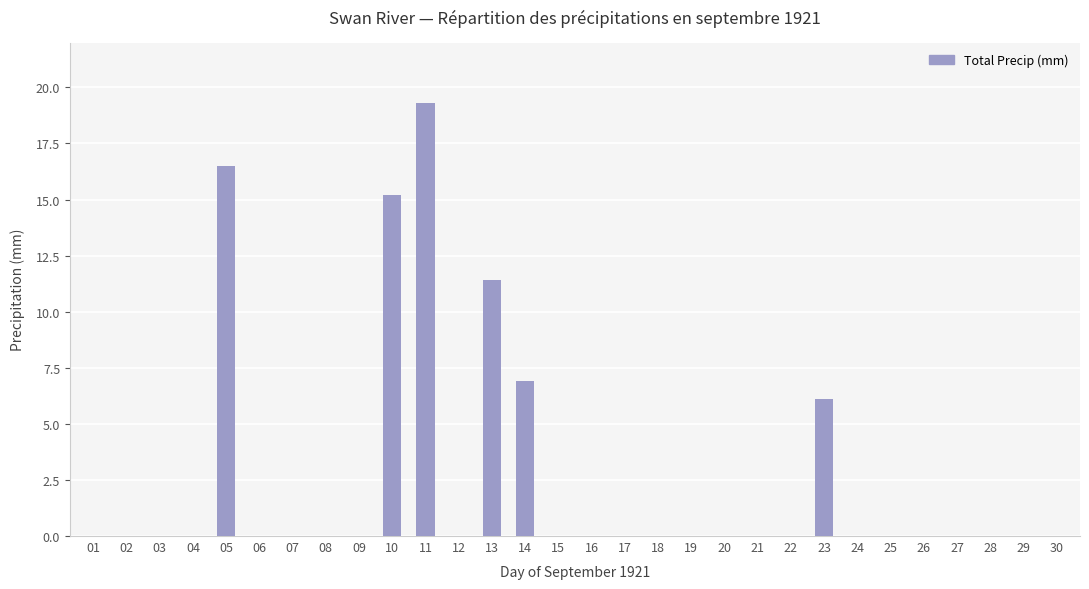

Reading left to right, extract all data points from this chart.

01=0.0	02=0.0	03=0.0	04=0.0	05=16.5	06=0.0	07=0.0	08=0.0	09=0.0	10=15.2	11=19.3	12=0.0	13=11.4	14=6.9	15=0.0	16=0.0	17=0.0	18=0.0	19=0.0	20=0.0	21=0.0	22=0.0	23=6.1	24=0.0	25=0.0	26=0.0	27=0.0	28=0.0	29=0.0	30=0.0